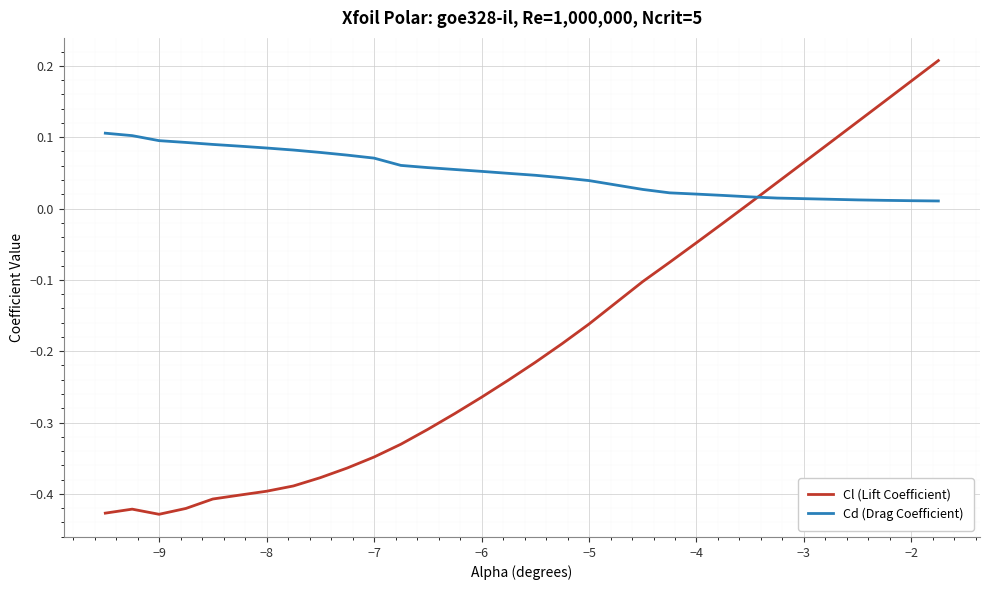

Which series has the largest range (max minus min)?

Cl (Lift Coefficient)